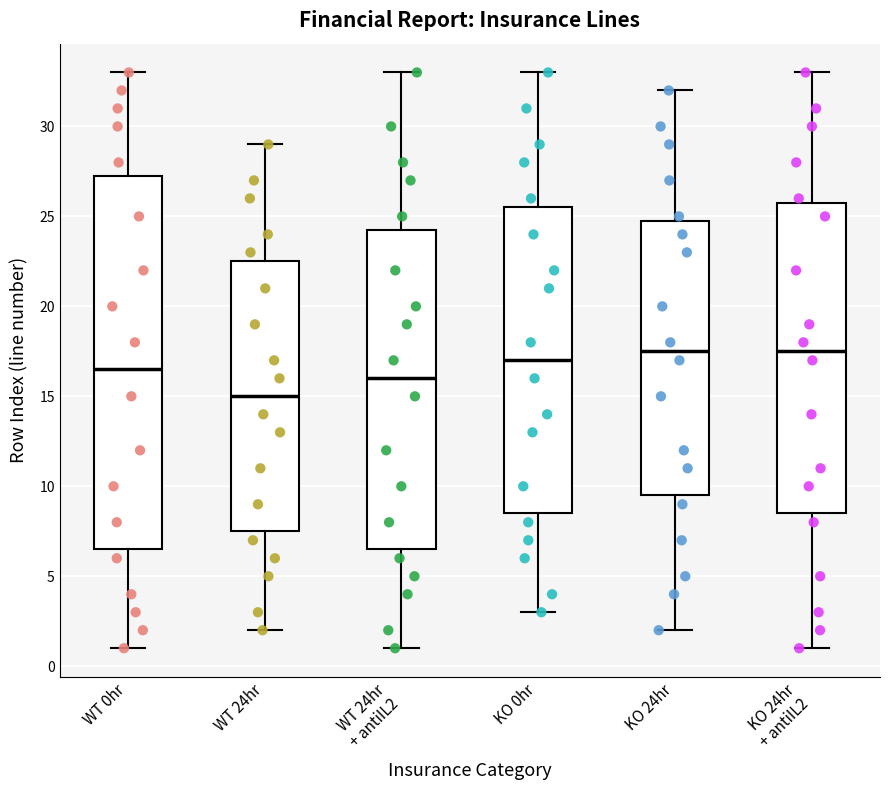

Reading left to right, read every box against the y-axis: the position of its median line, the range the box covers, and the ends of its whiskers. The values are not printed on the chart, so give them approximately, as read against the axis.

WT 0hr: median 16.5, box 6.5 to 27.5, whiskers 1.0 to 33.0
WT 24hr: median 15.0, box 7.5 to 22.5, whiskers 2.0 to 29.0
WT 24hr + antiIL2: median 16.0, box 6.5 to 24.5, whiskers 1.0 to 33.0
KO 0hr: median 17.0, box 8.5 to 25.5, whiskers 3.0 to 33.0
KO 24hr: median 17.5, box 9.5 to 25.0, whiskers 2.0 to 32.0
KO 24hr + antiIL2: median 17.5, box 8.5 to 26.0, whiskers 1.0 to 33.0